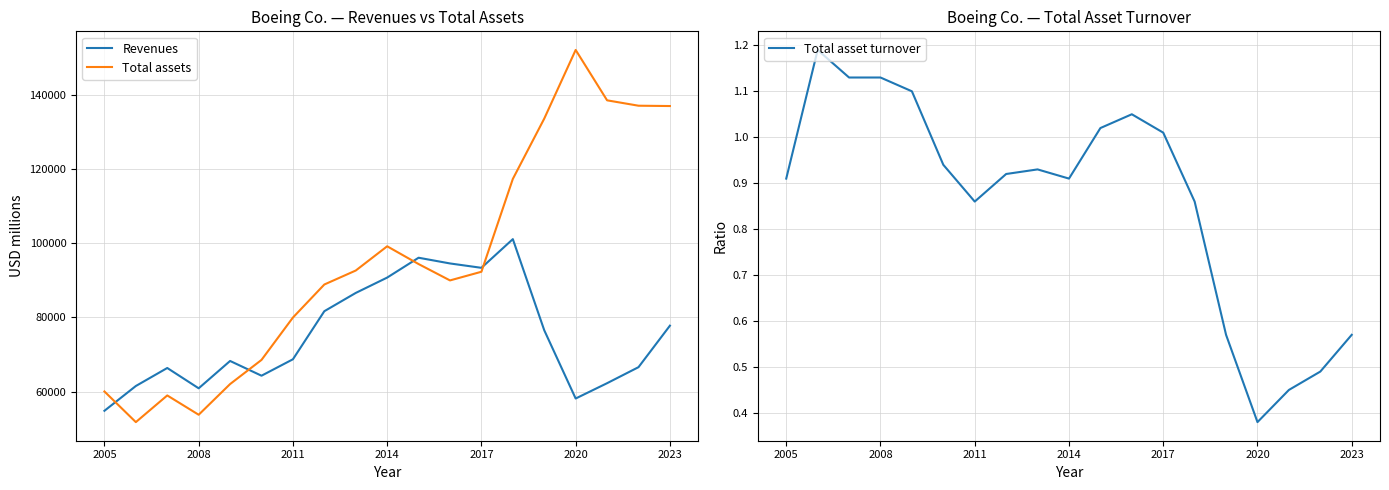

What is the approximate value of Total assets at 2023?

137012